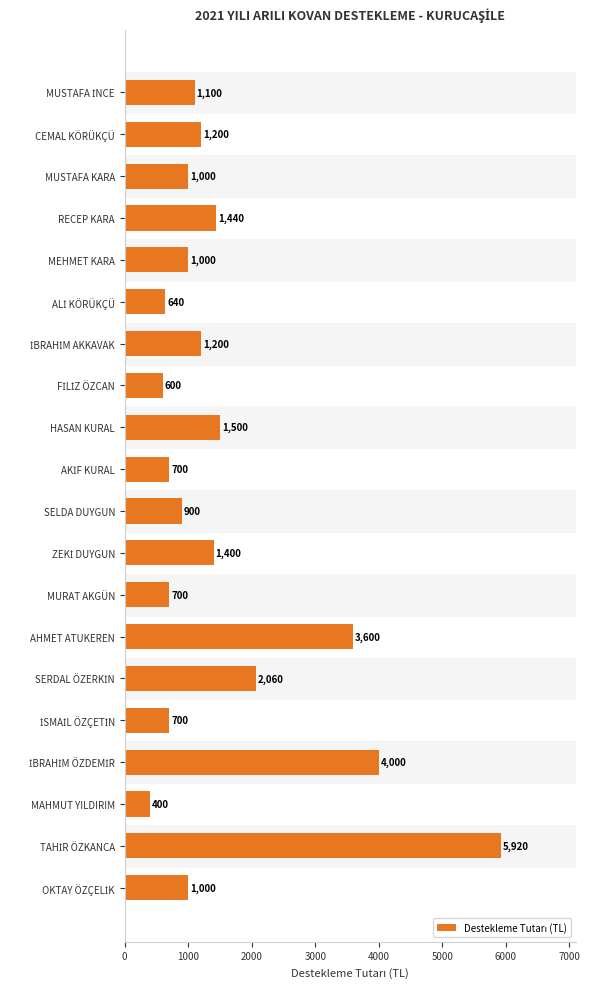

What is the maximum value shown in the chart?

5920